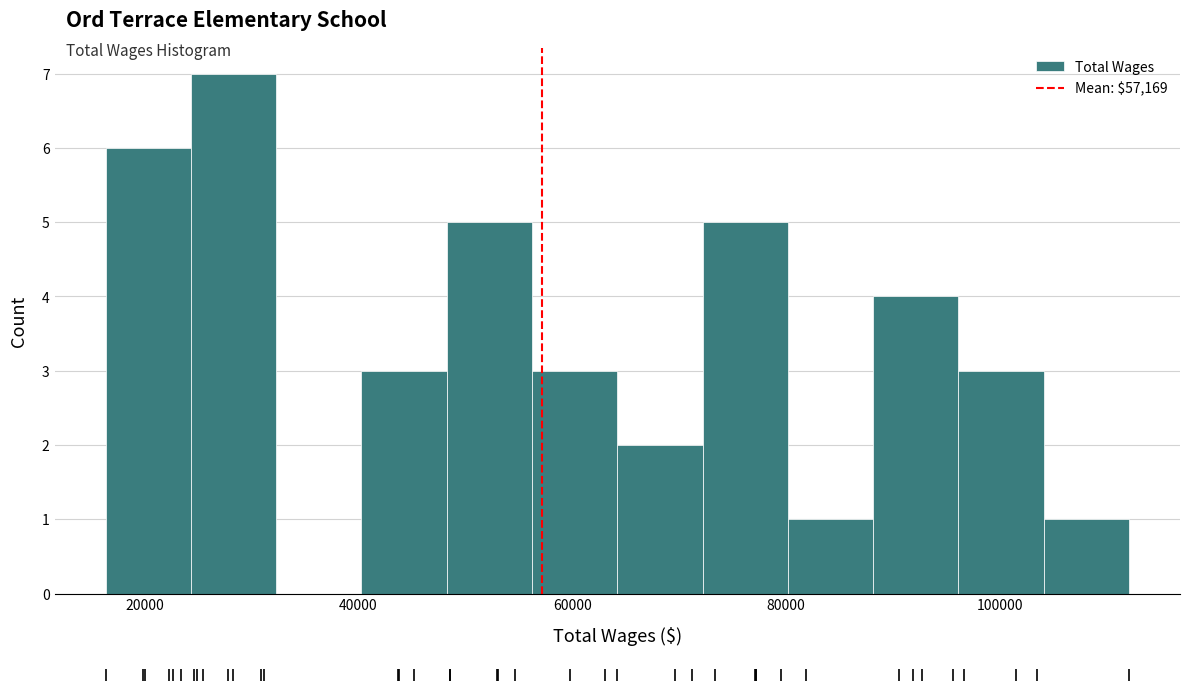

Read against the x-axis, roughly where is the centre of the tallest bar?

28000